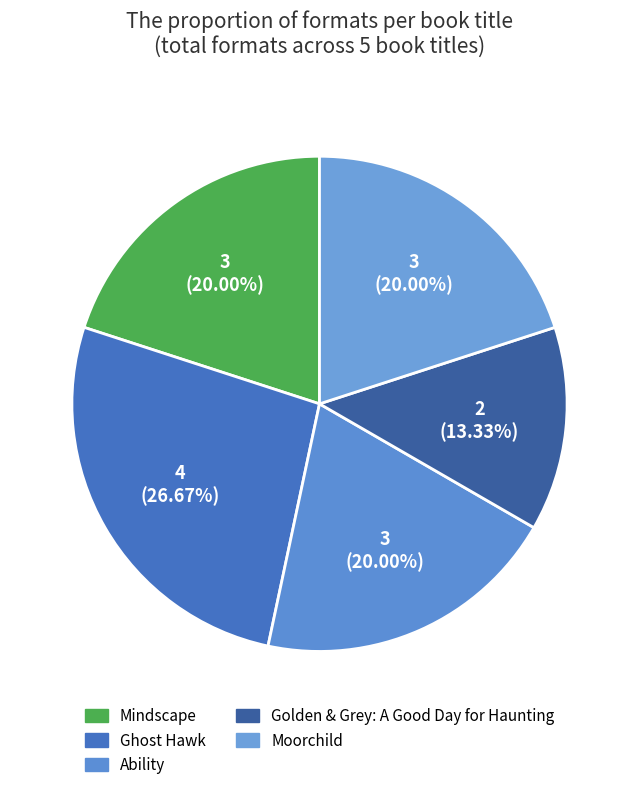

What is the total percentage of Ghost Hawk and Moorchild?

46.7%